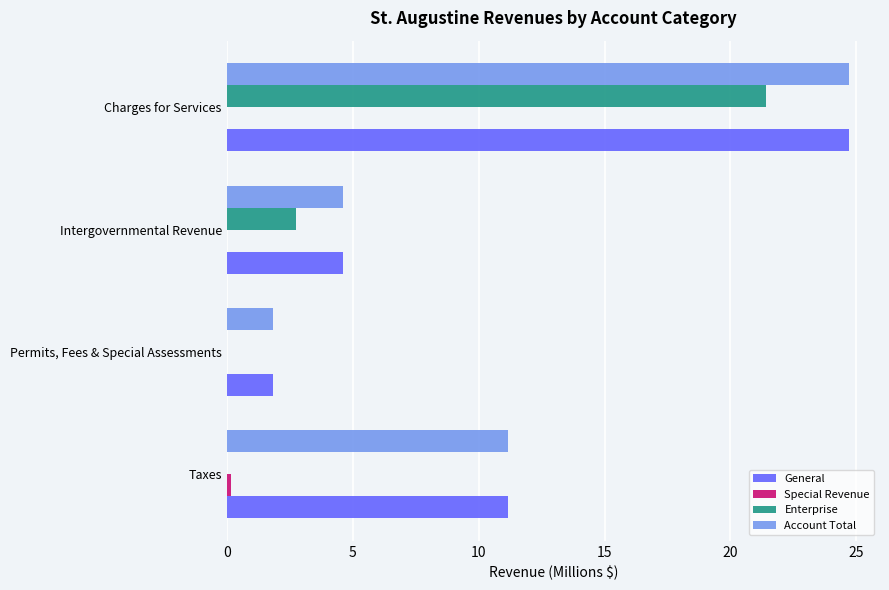

What is the sum of the Enterprise values at Permits, Fees & Special Assessments and Intergovernmental Revenue?

2.7